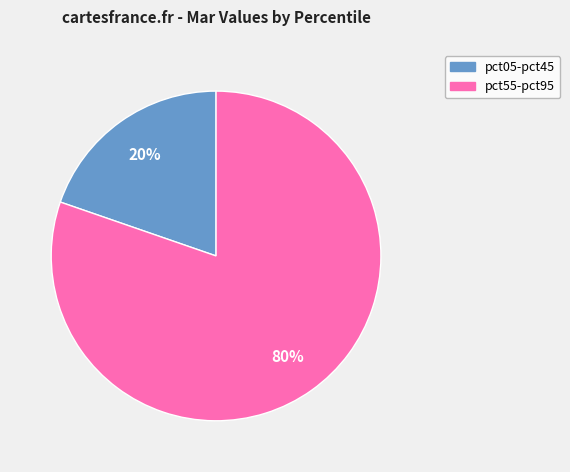

Is there a majority slice in this chart?

Yes